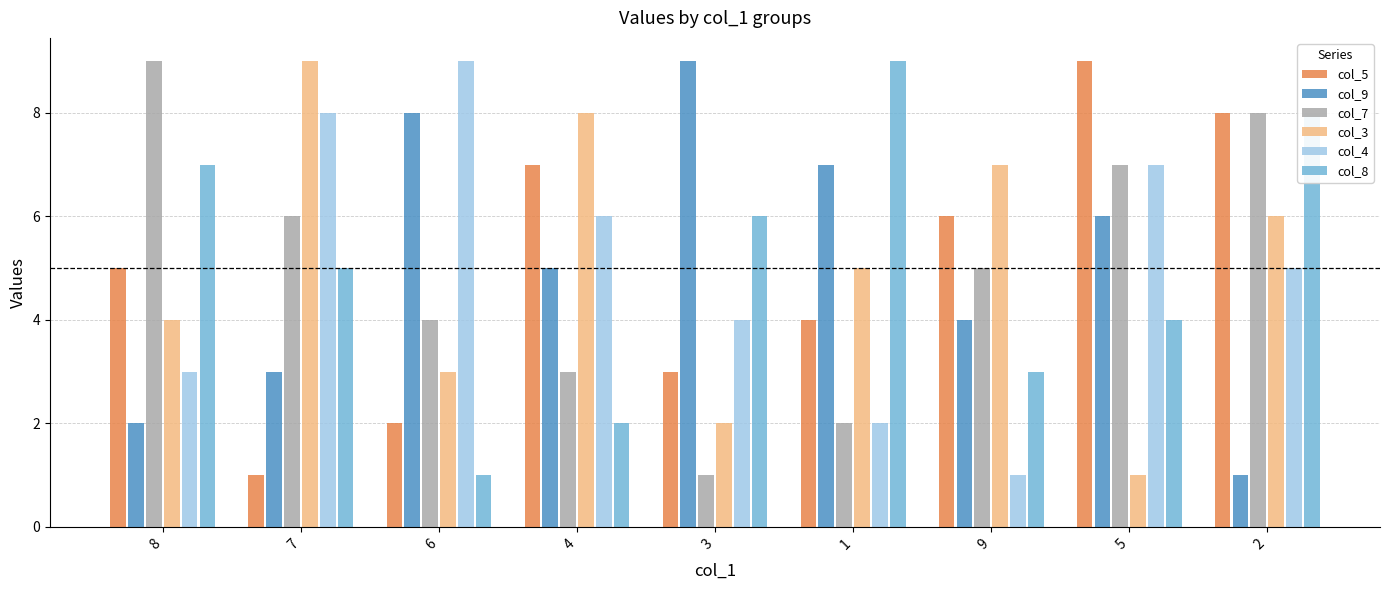

What is the smallest value displayed?

1